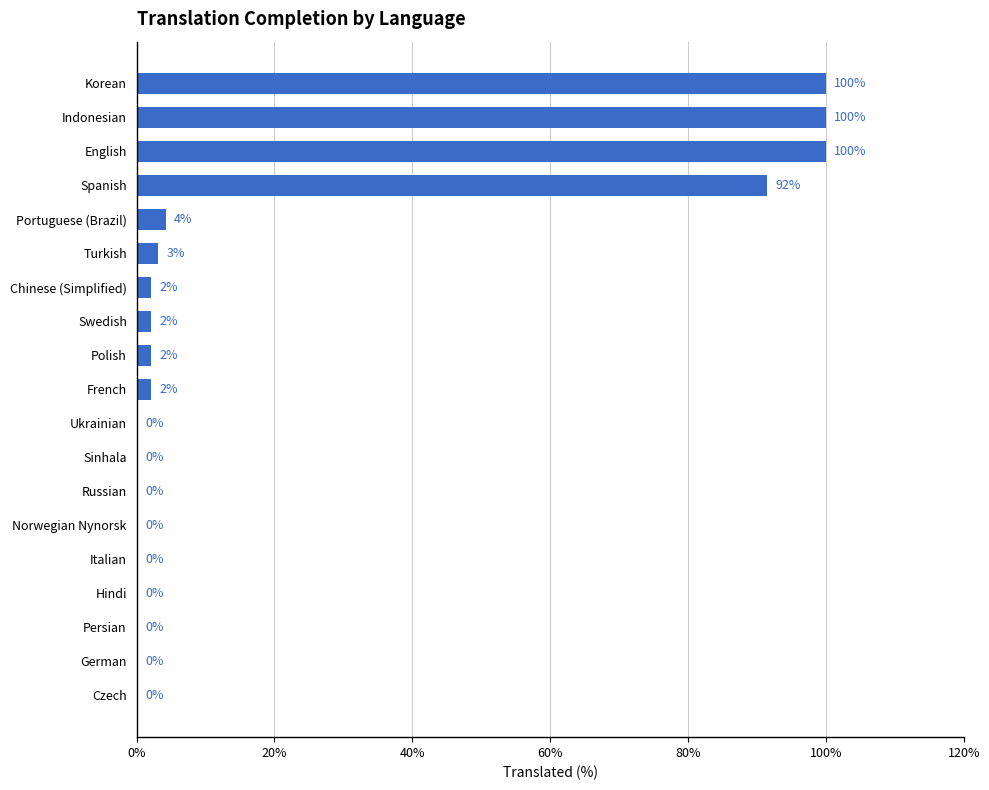

The value at Spanish is 147.1. True or false?

False